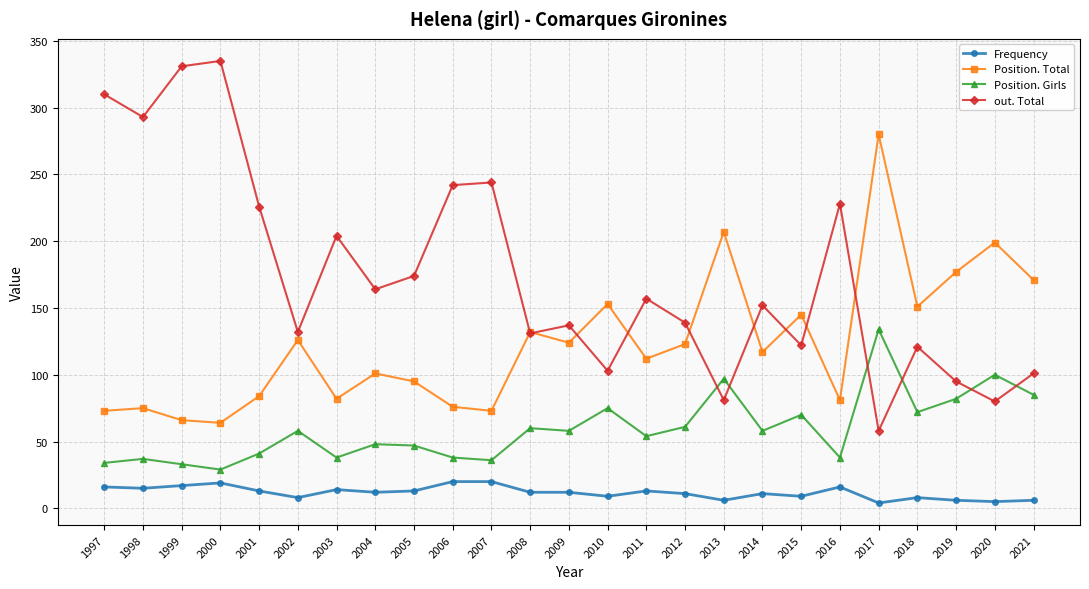

Is the value of Position. Total at 2016 greater than the value of out. Total at 2005?

No